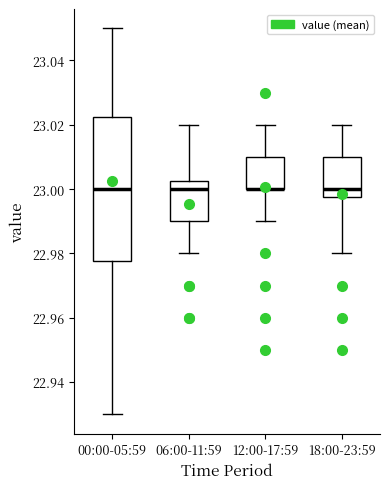

Reading left to right, read every box against the y-axis: the position of its median line, the range the box covers, and the ends of its whiskers. The values are not printed on the chart, so give them approximately, as read against the axis.

00:00-05:59: median 23.000, box 22.978 to 23.022, whiskers 22.930 to 23.050
06:00-11:59: median 23.000, box 22.990 to 23.002, whiskers 22.980 to 23.020
12:00-17:59: median 23.000 (drawn on the box's lower edge), box 23.000 to 23.010, whiskers 22.990 to 23.020
18:00-23:59: median 23.000, box 22.998 to 23.010, whiskers 22.980 to 23.020